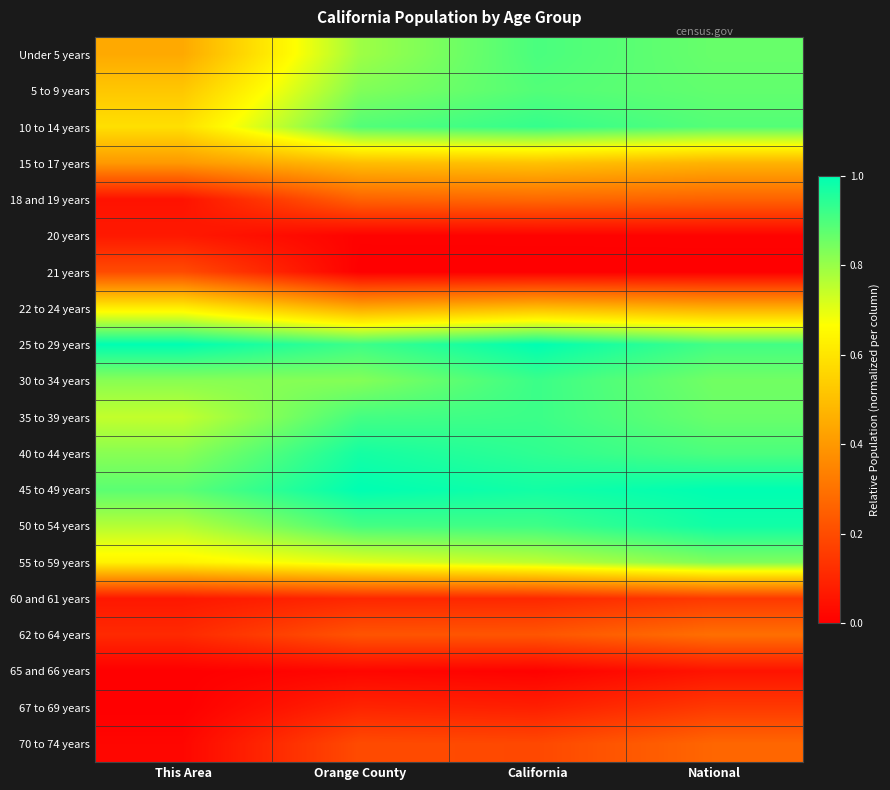

At which category is the sum across all series the highest?

National